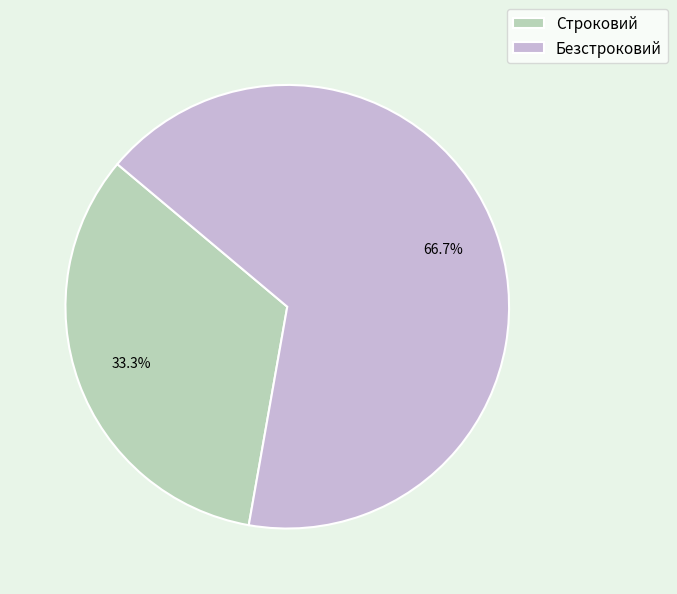

Is the sum of Строковий and Безстроковий greater than half?

Yes